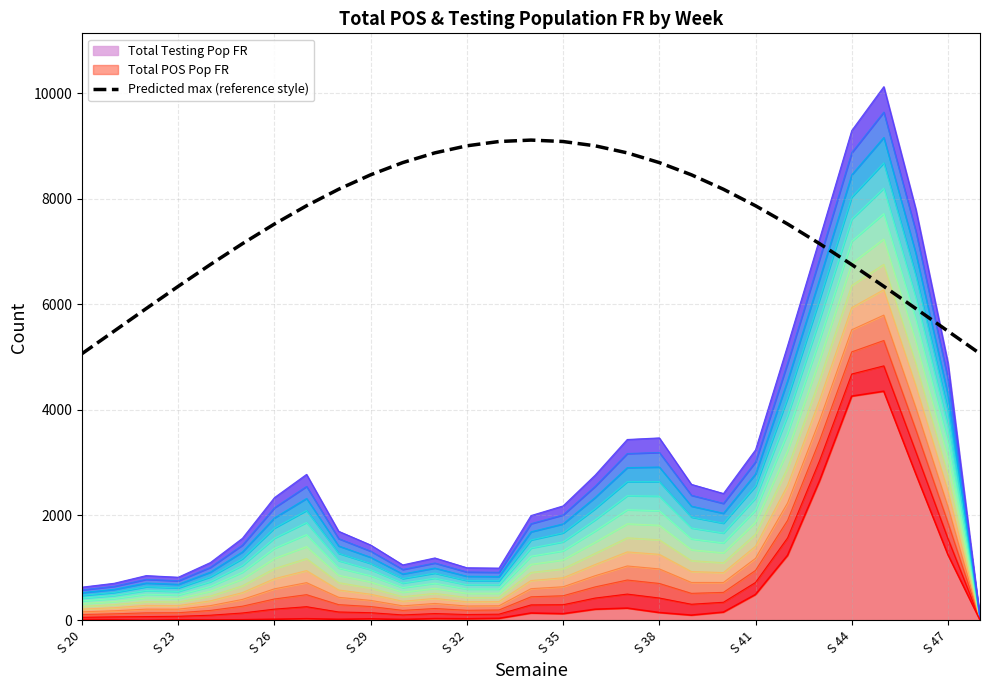

Where does the Band line 1 series first go above 261?

S 41